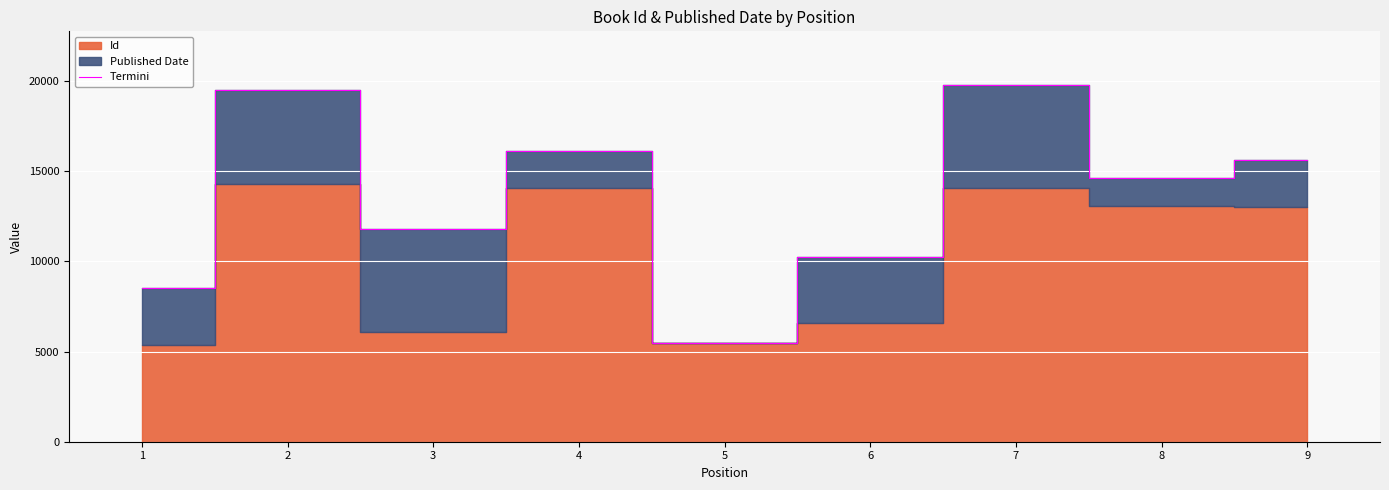

Is it true that the value at 6 is 4644.5?

False